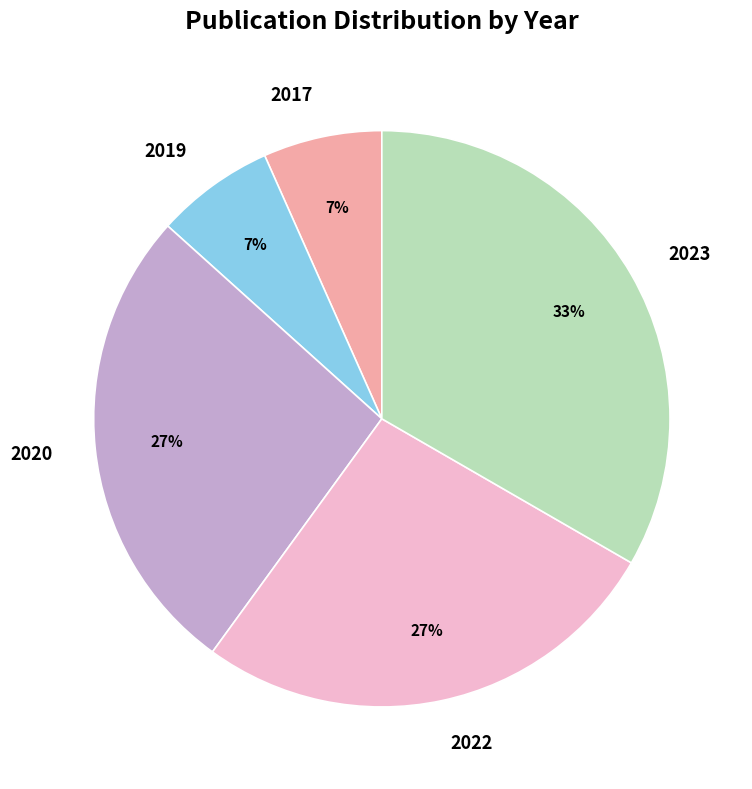

Which slice is the largest?

2023